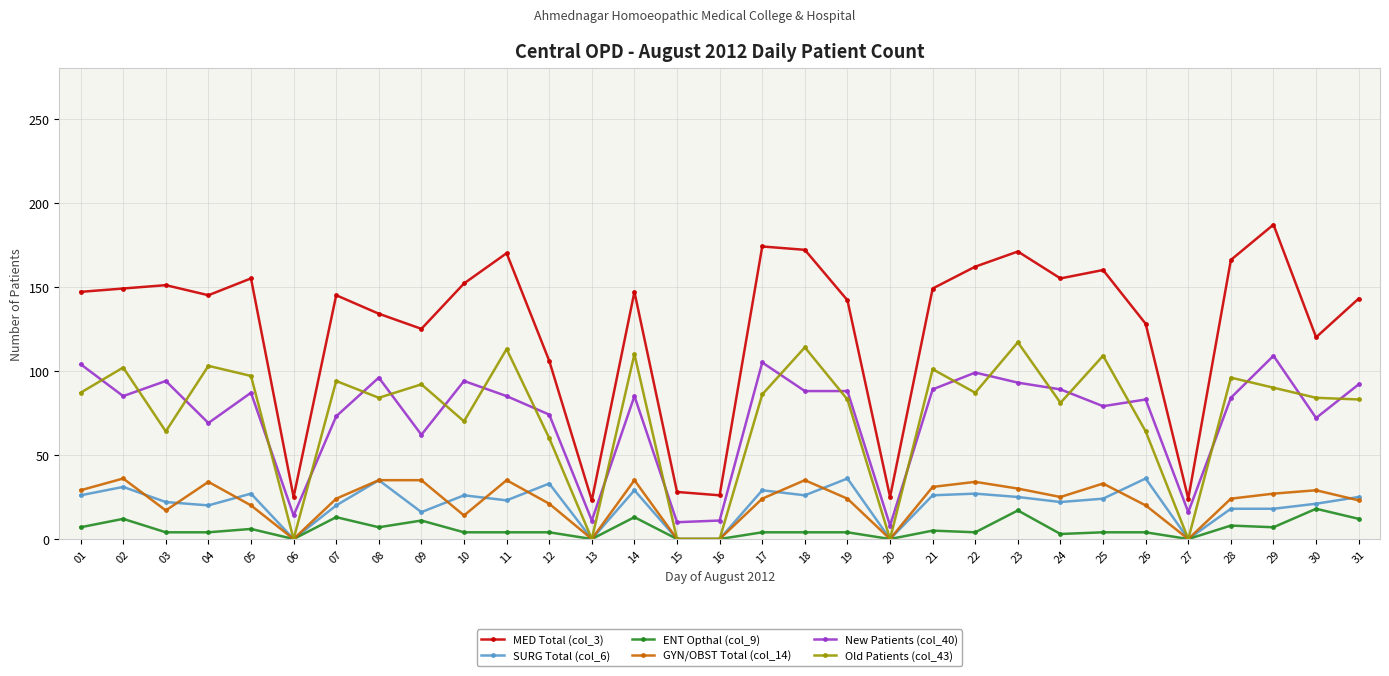

What are all the series names shown in the legend?

MED Total (col_3), SURG Total (col_6), ENT Opthal (col_9), GYN/OBST Total (col_14), New Patients (col_40), Old Patients (col_43)